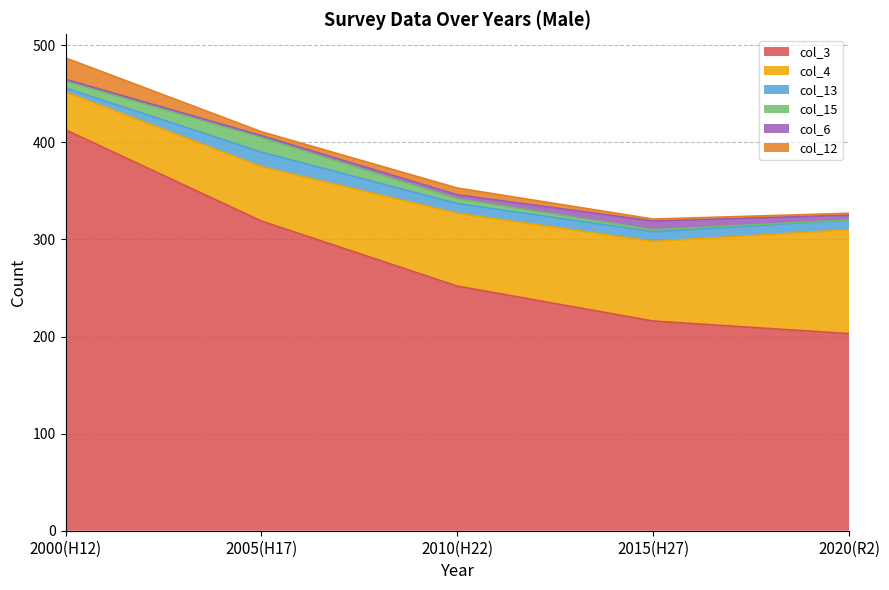

True or false: col_6 has a value of 2 at 2005(H17).

True